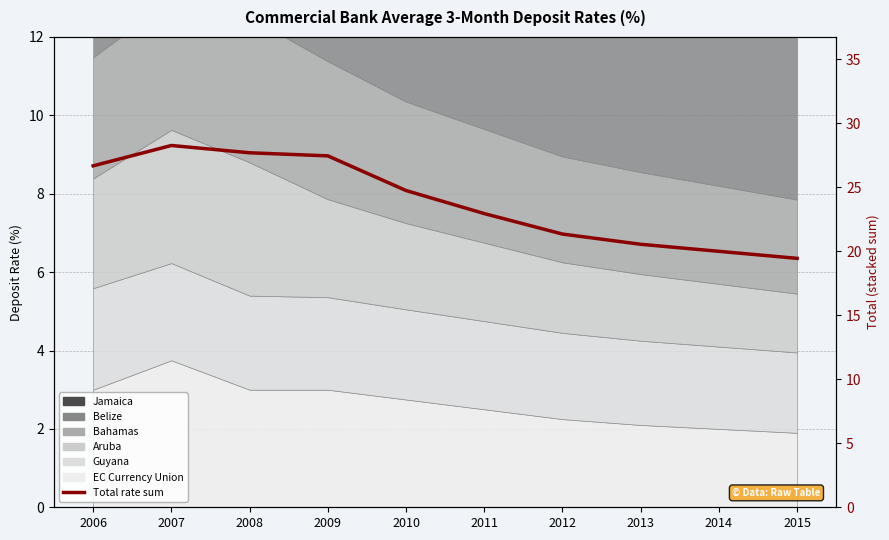

Reading left to right, transcribe all the data shown in this chart.

2006=26.7	2007=28.3	2008=27.7	2009=27.5	2010=24.8	2011=22.9	2012=21.4	2013=20.6	2014=20.0	2015=19.4